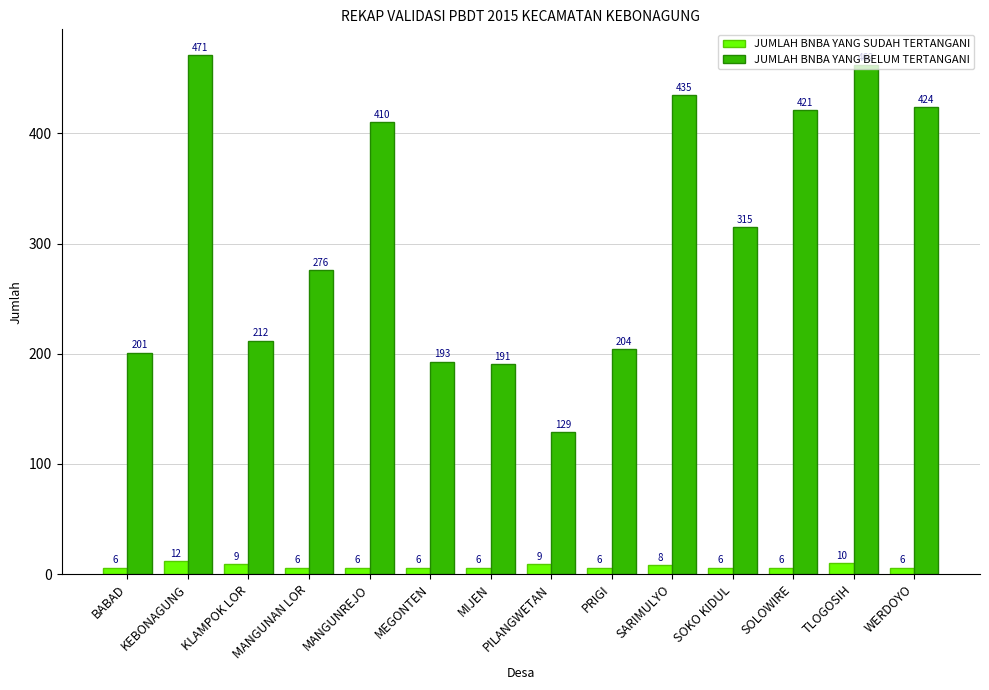

Which series has the largest total across all categories?

JUMLAH BNBA YANG BELUM TERTANGANI